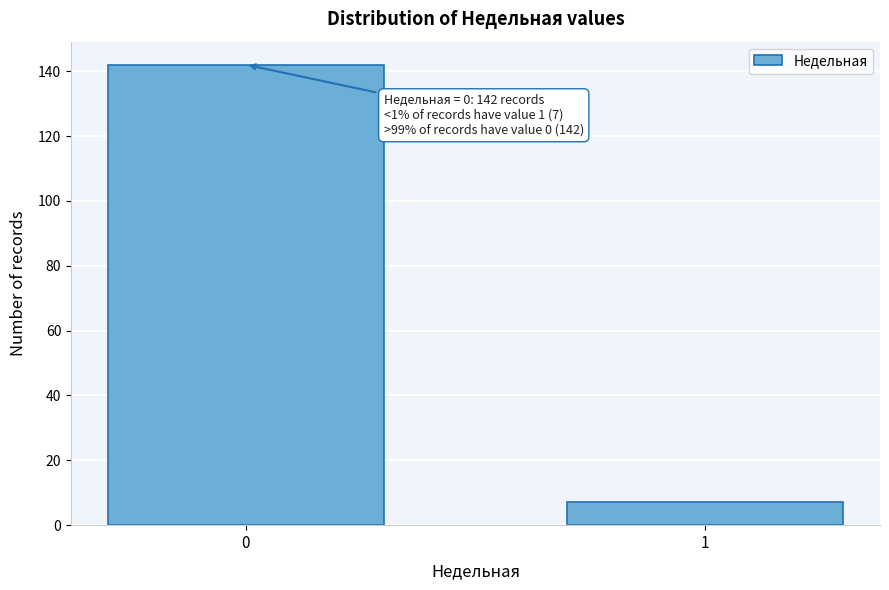

Reading right to left, transcribe all the data shown in this chart.

7	142